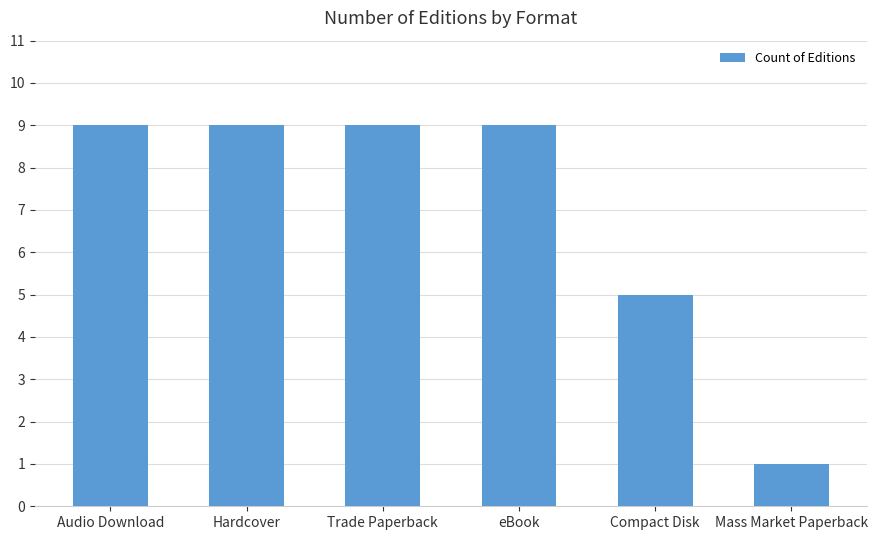

What is the approximate value at eBook?

9